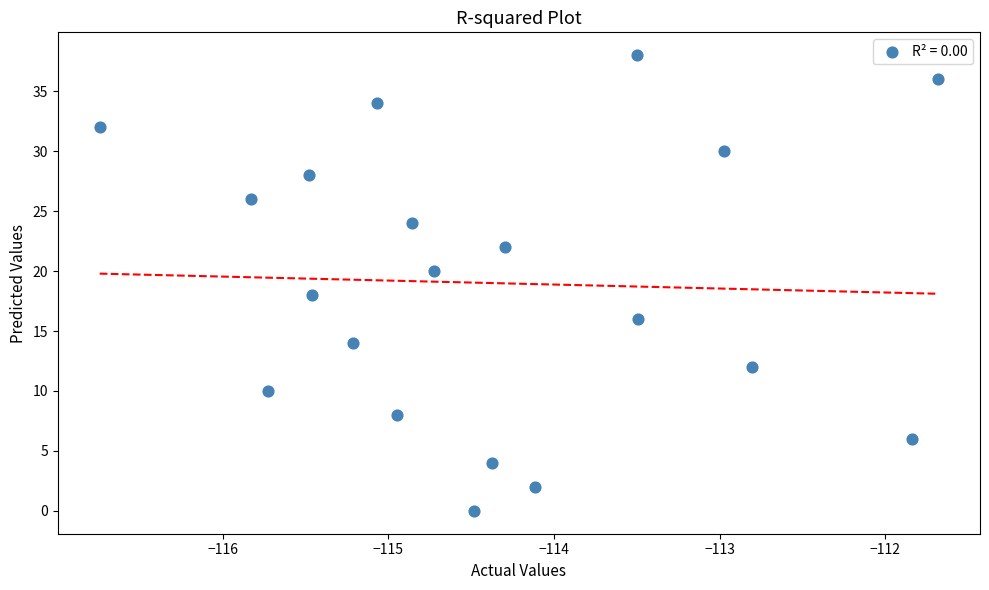

What is the range of Y values (max minus min)?

38